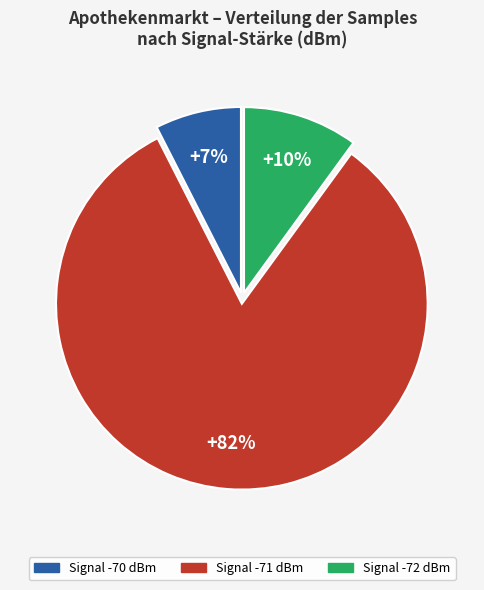

Is it true that Signal -70 dBm is 2% of the pie?

False